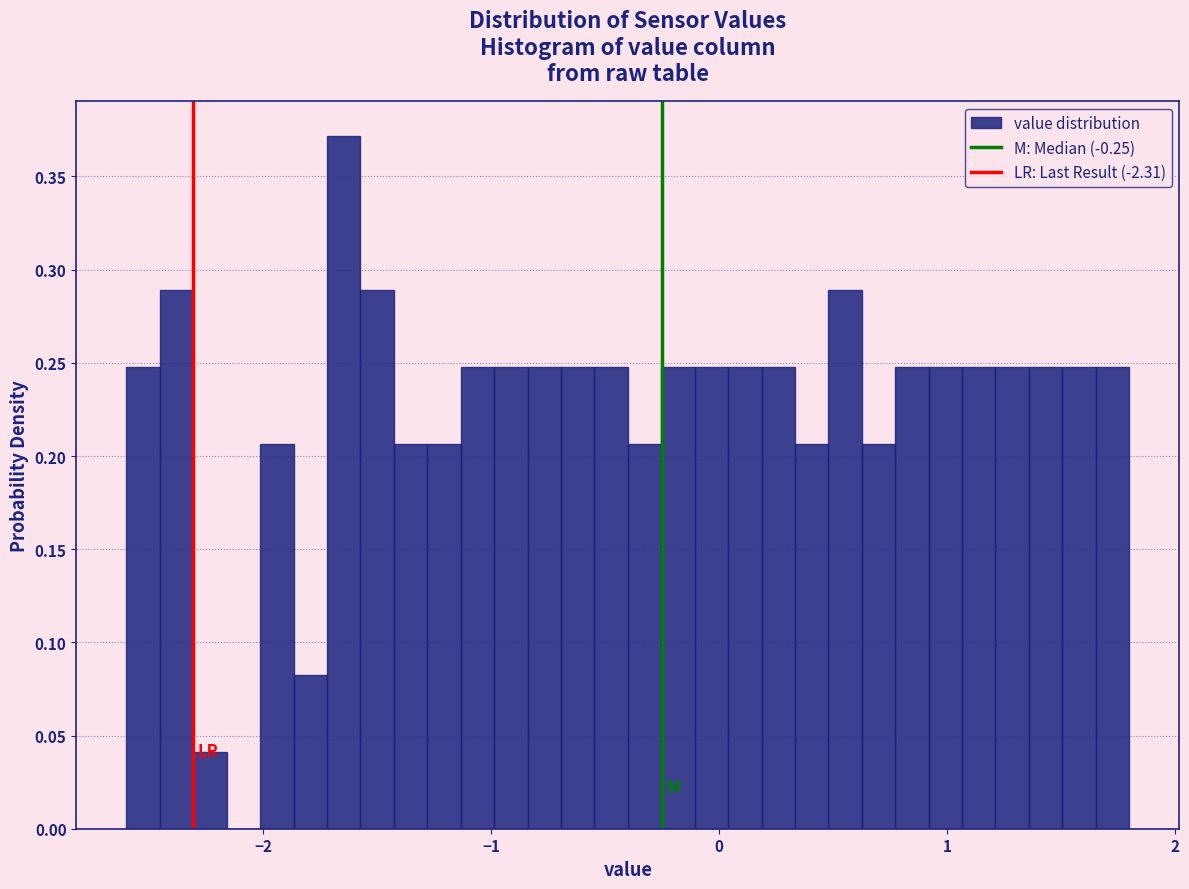

Read against the x-axis, roughly where is the centre of the tallest bar?

-1.6